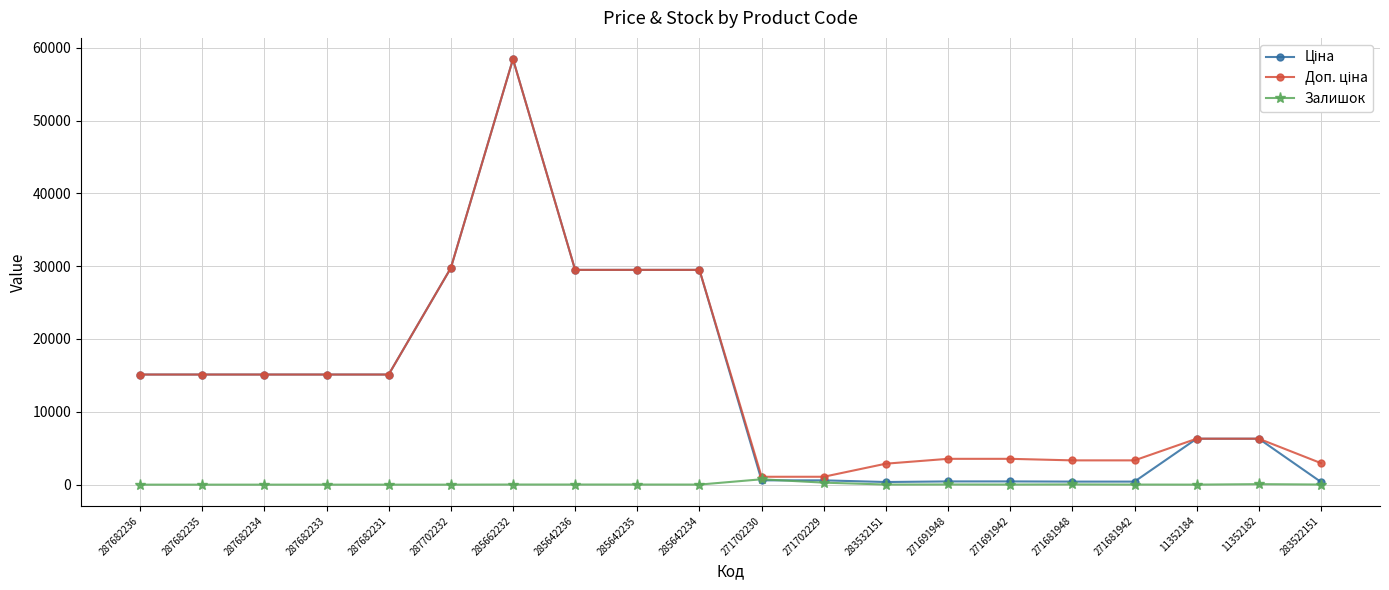

What is the difference between the highest and lowest values at 287682235?

15120.0